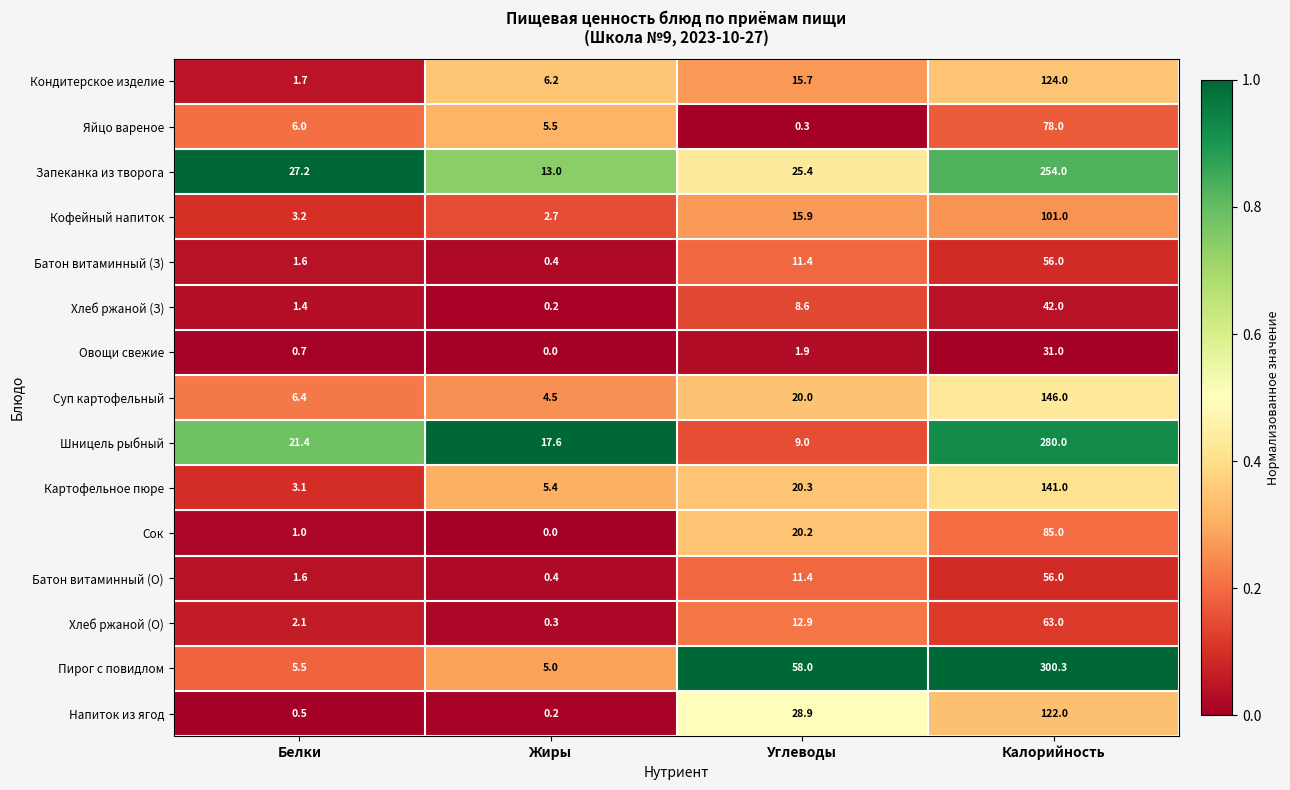

The value of Хлеб ржаной (З) at Углеводы is 2.2. True or false?

False